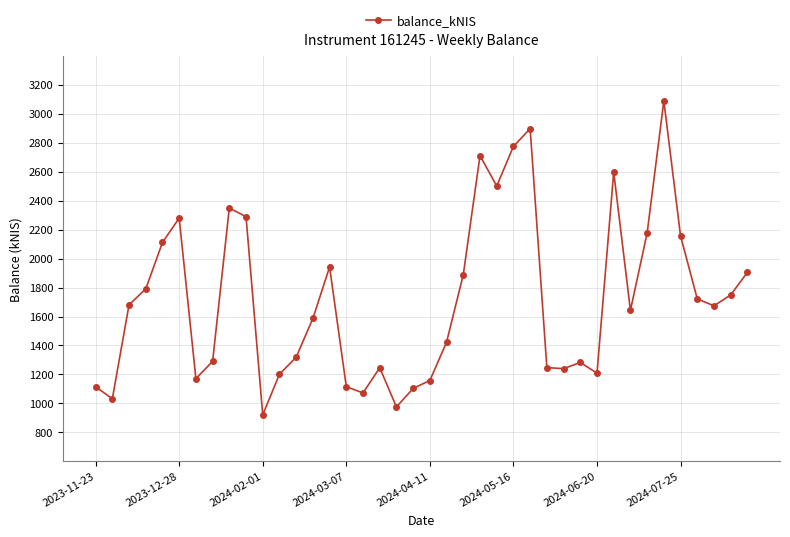

True or false: the data has more than 0 interior local peaks.

True